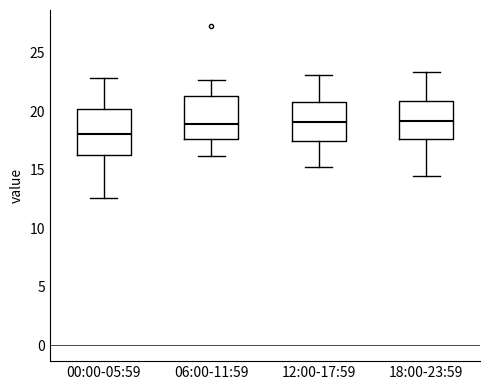

Reading left to right, read every box against the y-axis: the position of its median line, the range the box covers, and the ends of its whiskers. The values are not printed on the chart, so give them approximately, as read against the axis.

00:00-05:59: median 18.0, box 16.0 to 20.0, whiskers 12.5 to 23.0
06:00-11:59: median 19.0, box 17.5 to 21.5, whiskers 16.0 to 22.5
12:00-17:59: median 19.0, box 17.5 to 21.0, whiskers 15.0 to 23.0
18:00-23:59: median 19.0, box 17.5 to 21.0, whiskers 14.5 to 23.5